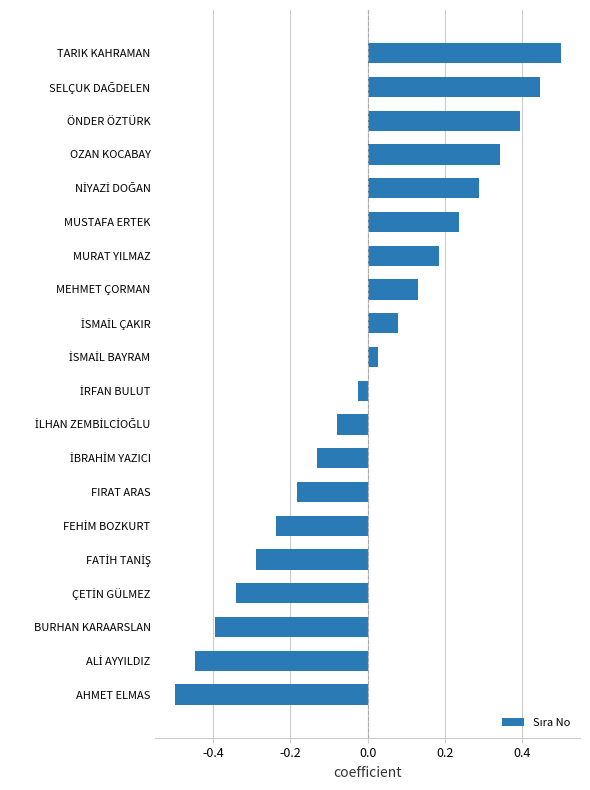

True or false: the data shows 0.5 at TARIK KAHRAMAN.

True